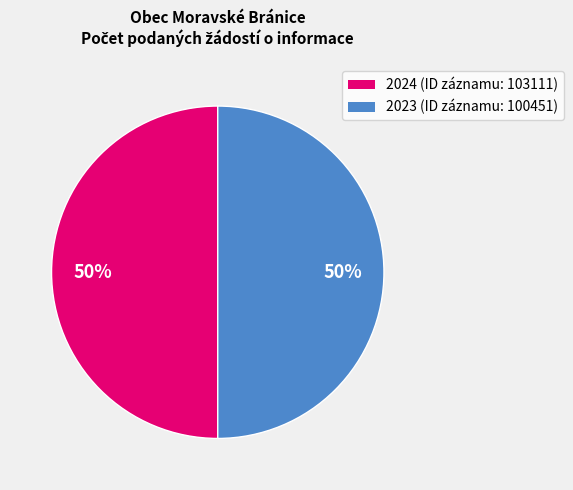

How many segments does this pie chart have?

2